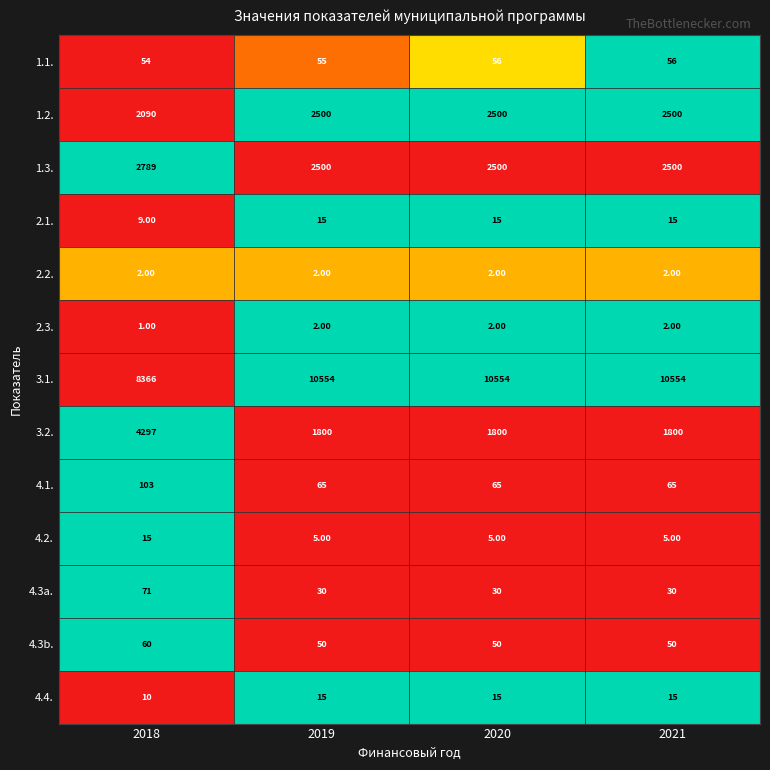

Which series has the largest total across all categories?

3.1.